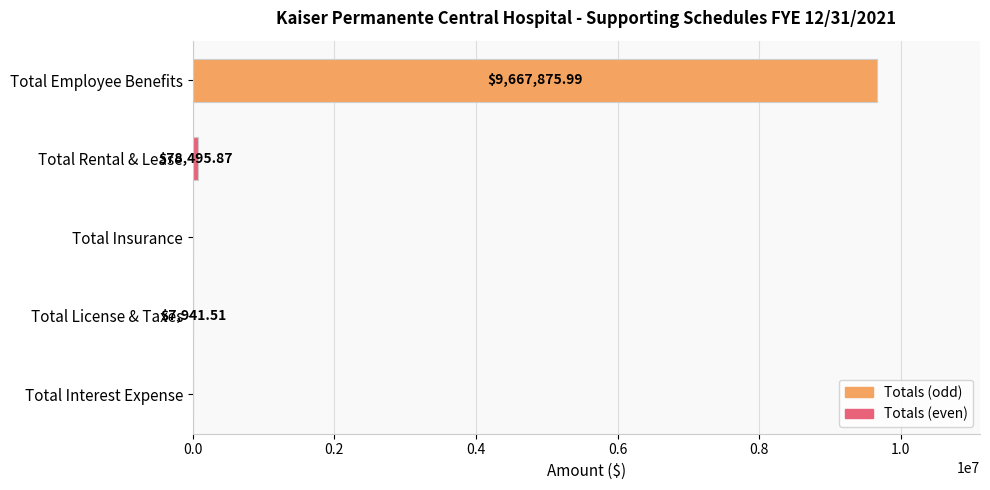

What is the sum of all values?

9754313.4